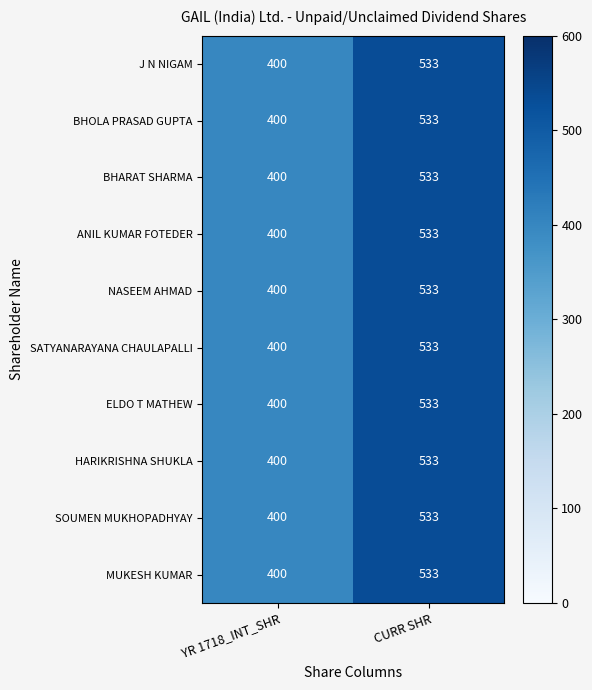

What is the maximum value shown in the chart?

533